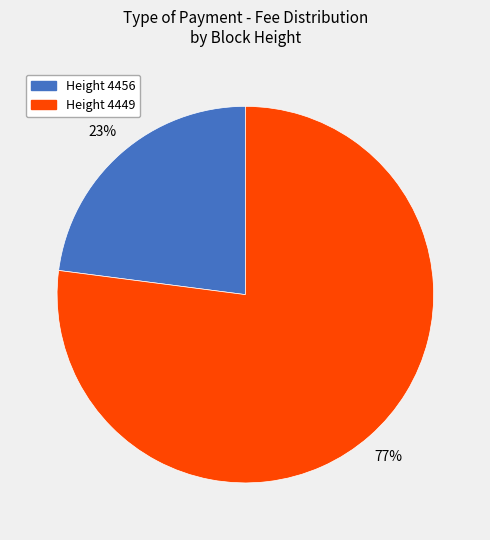

Does any single category account for the majority?

Yes